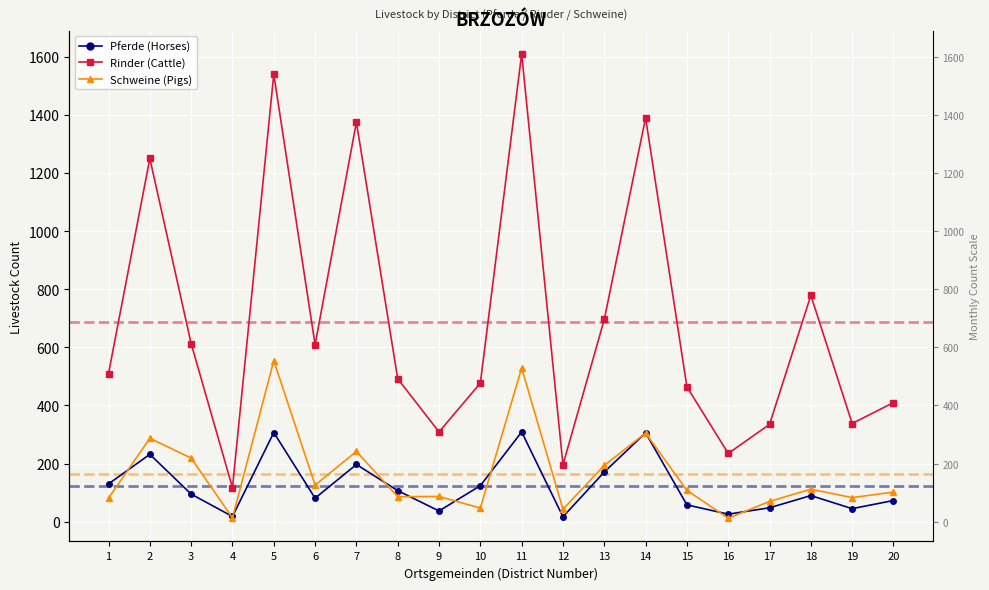

The value of Rinder (Cattle) at 2 is 1250. True or false?

True